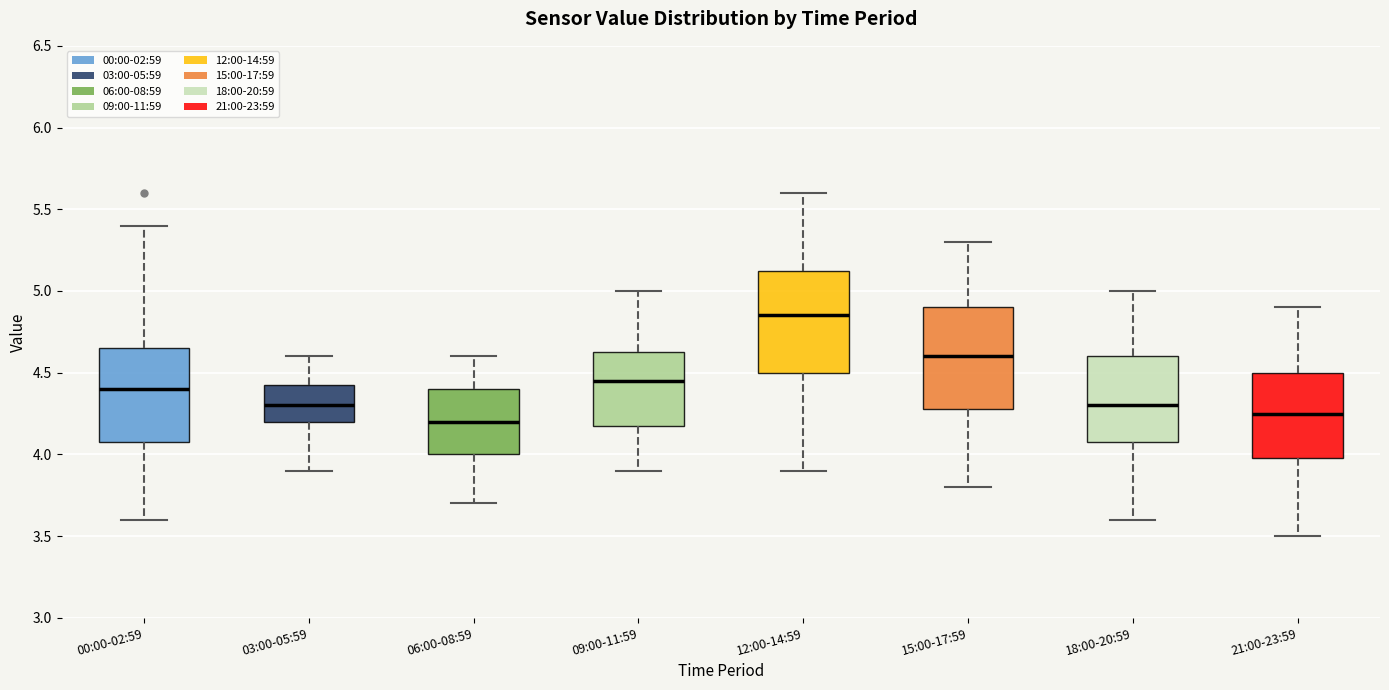

Where does the upper whisker of the box for 06:00-08:59 end on the y-axis? The values are not printed on the chart, so give them approximately, as read against the axis.

4.60